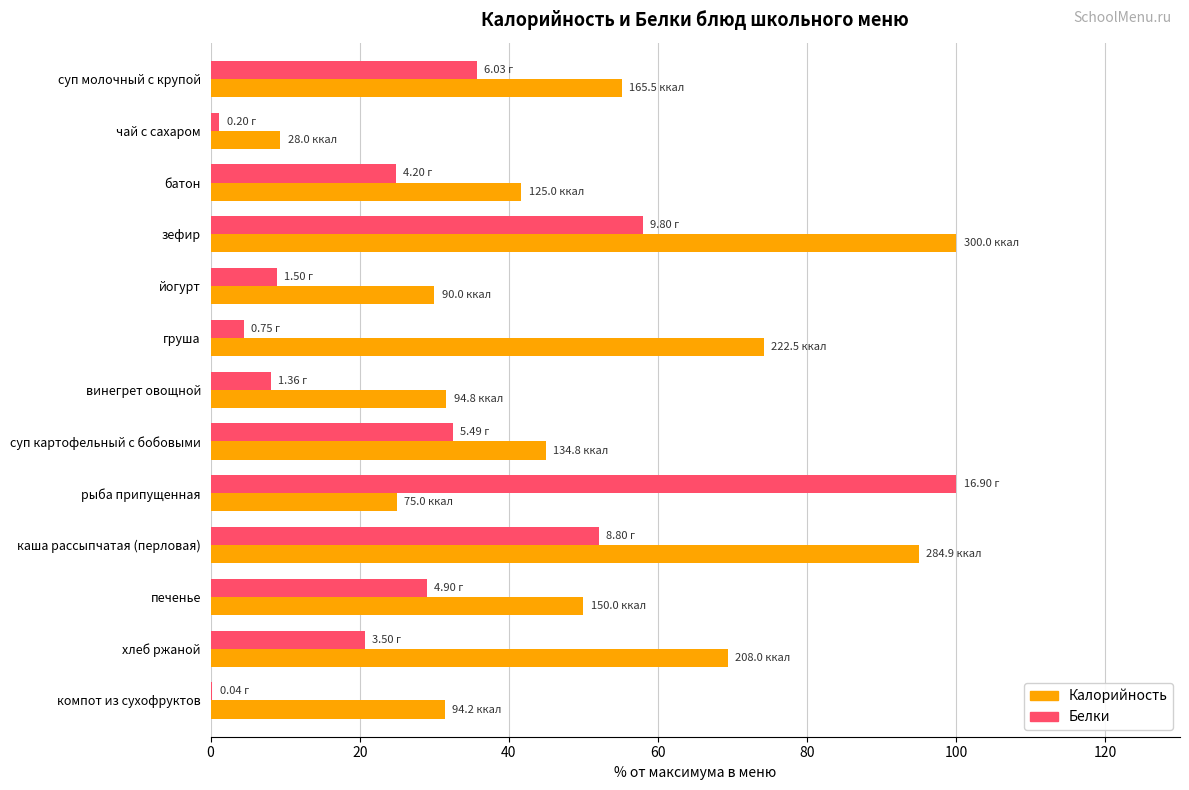

What are all the series names shown in the legend?

Калорийность, Белки